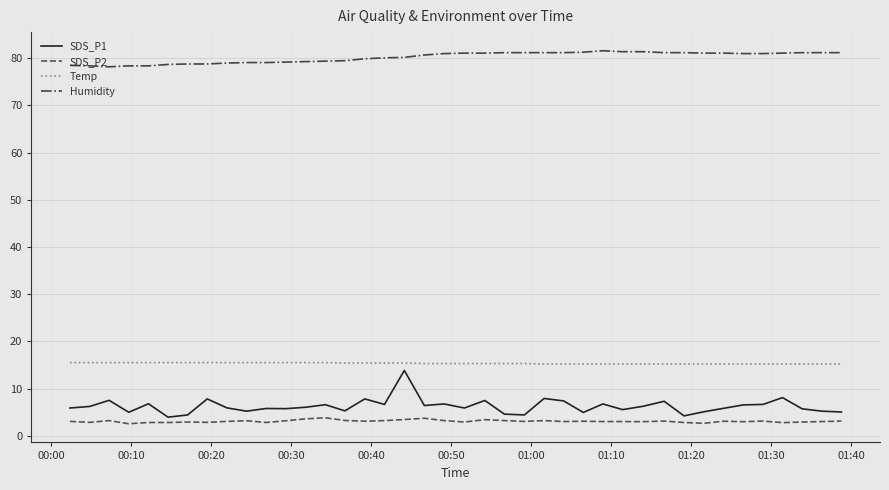

What is the highest value of the SDS_P1 series?

13.8